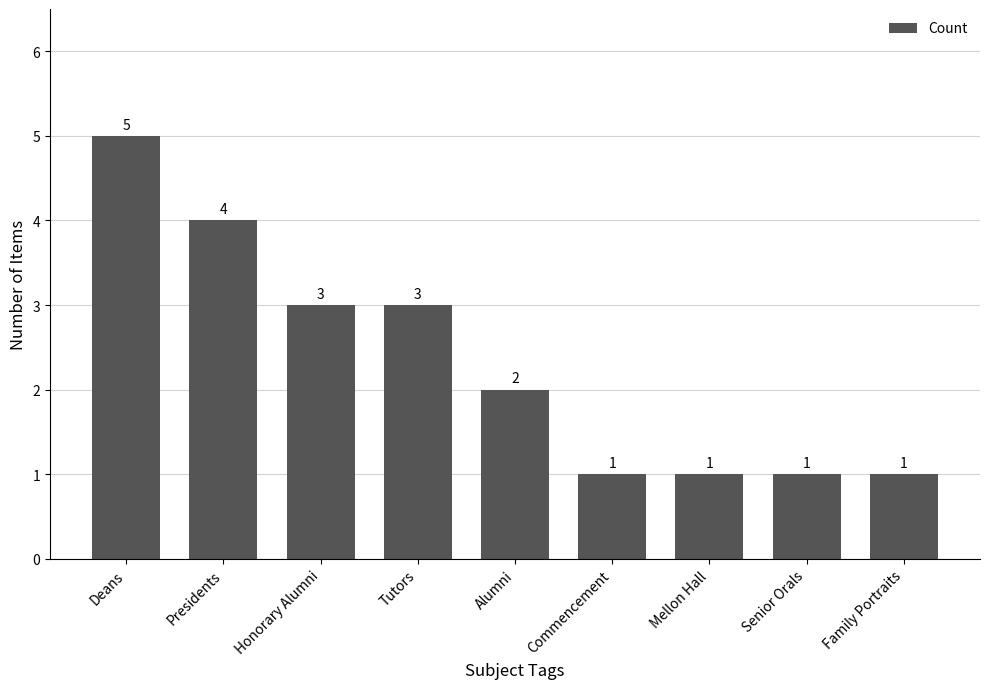

What is the ratio of the value at Presidents to the value at Deans?

0.8